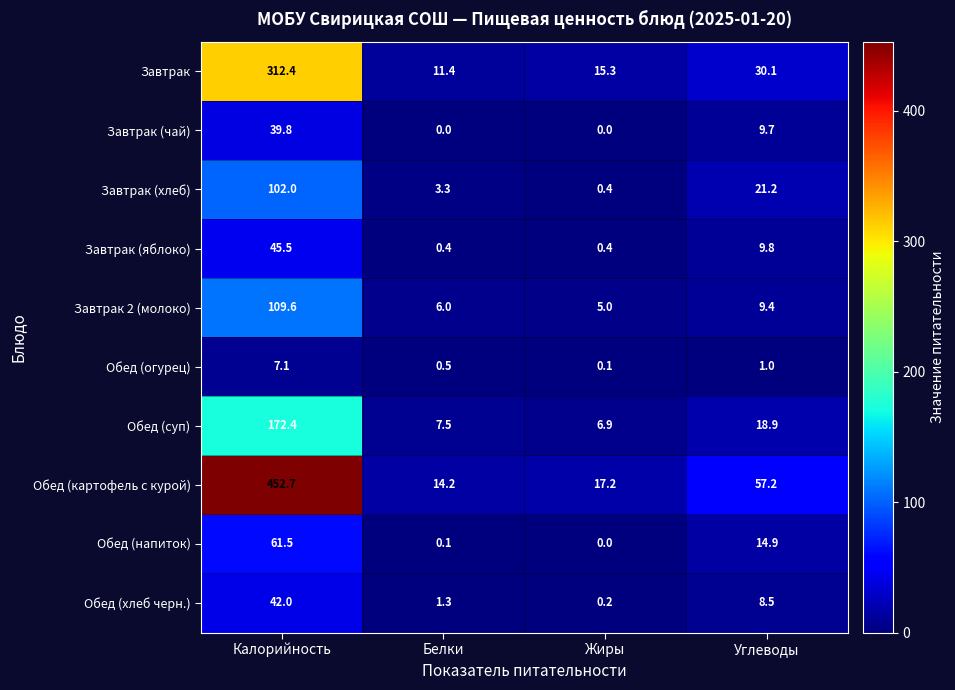

What is the total value across all series at Белки?

44.7